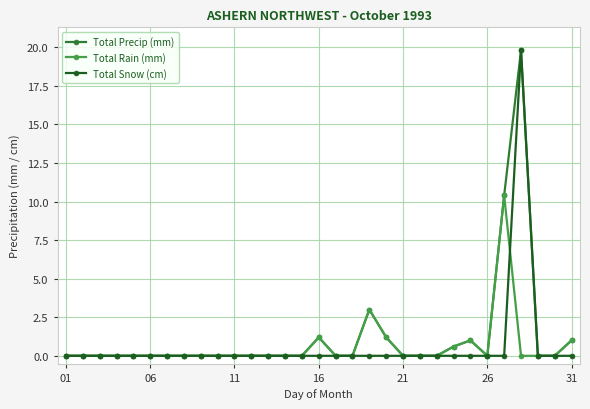

Which series has the largest total across all categories?

Total Precip (mm)